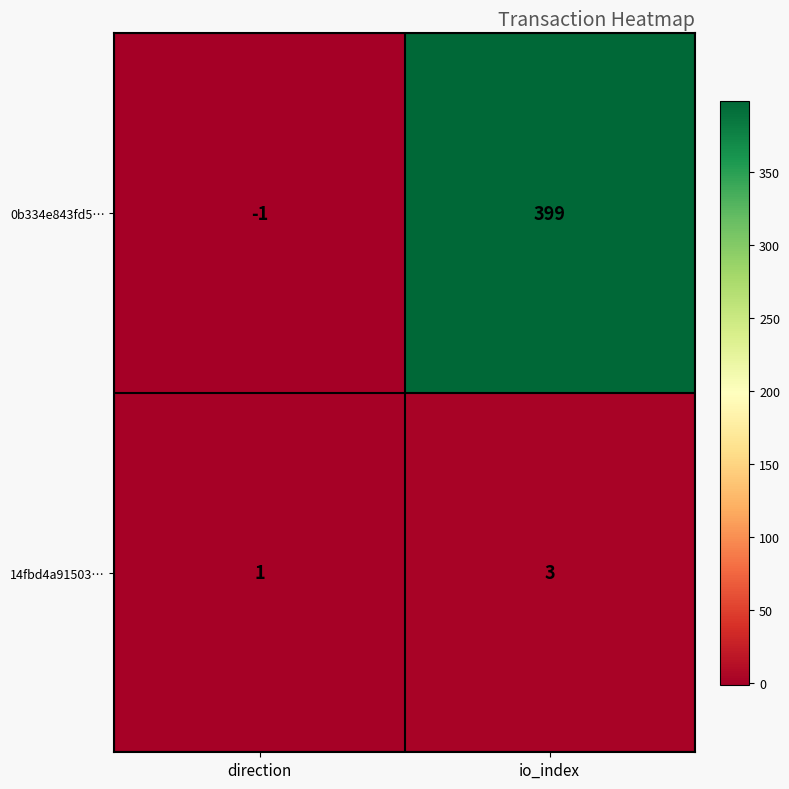

The value of 0b334e843fd5… at io_index is 114. True or false?

False